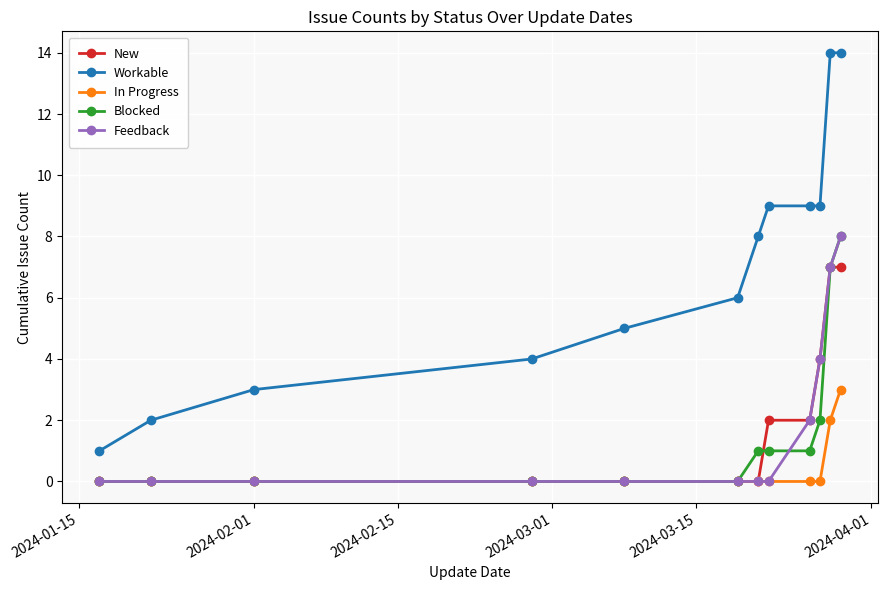

What is the value of the Blocked point at the 11th from the left?

7